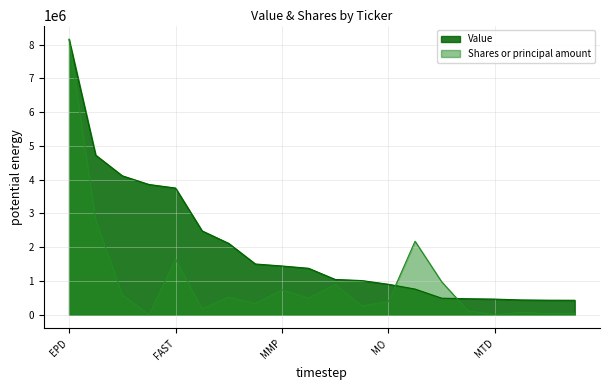

Is the value of Value at CSX greater than the value of Shares or principal amount at ET?

No